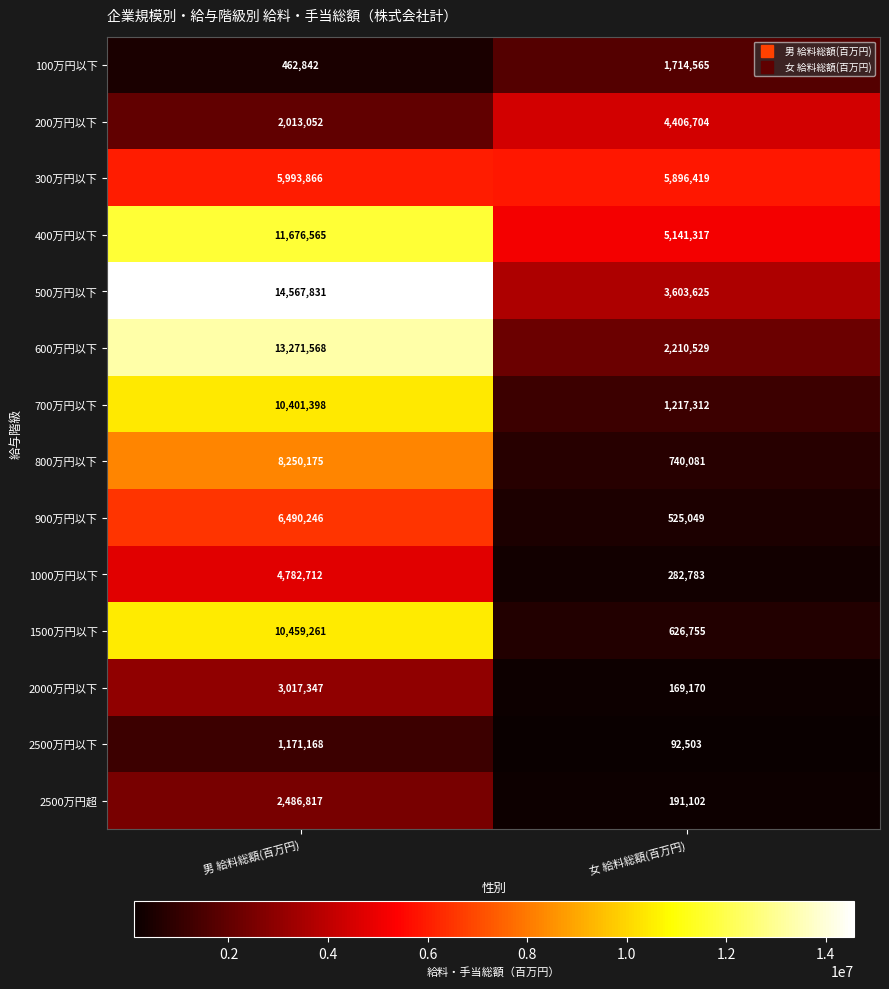

How many data points does each series have?

2